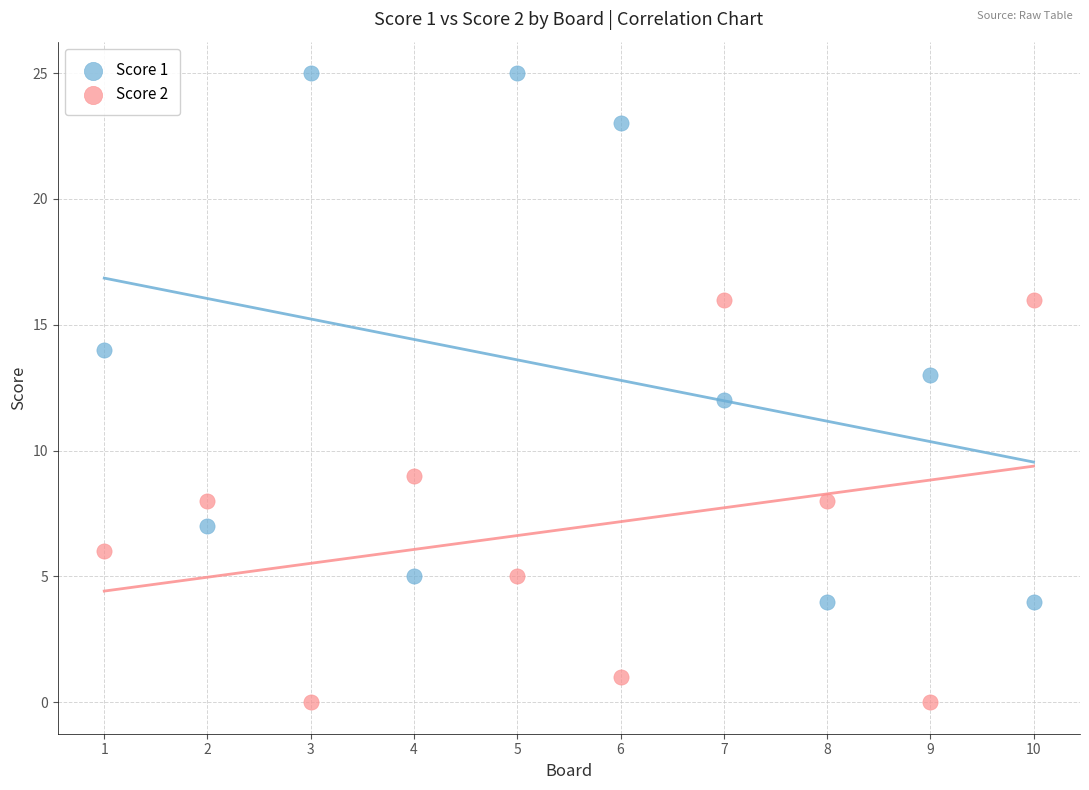

Across all data points, what is the range of X values (max minus min)?

9